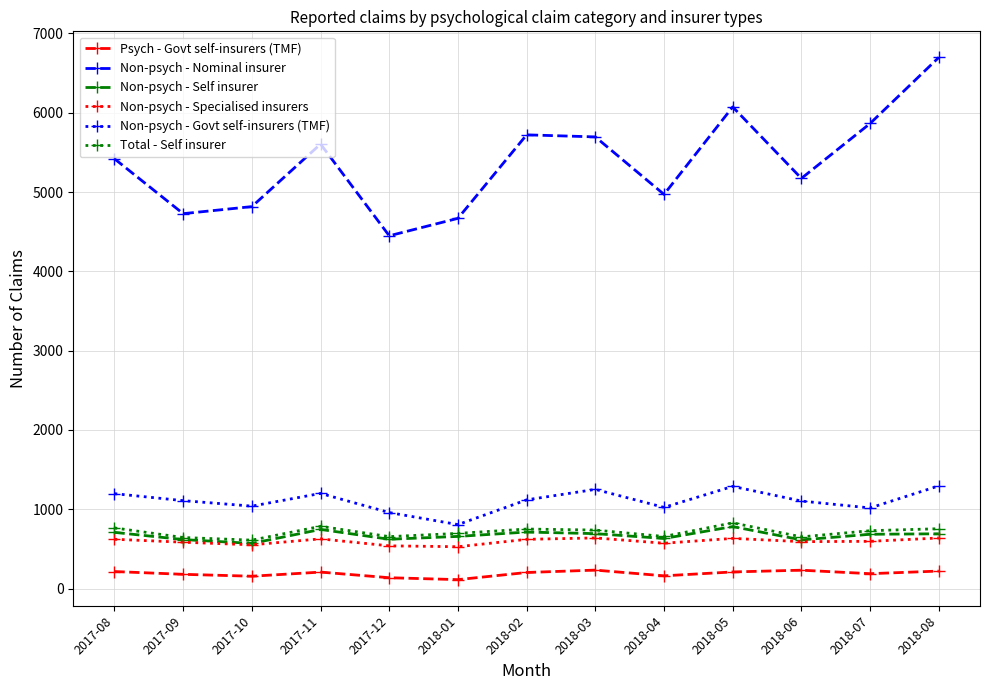

True or false: Psych - Govt self-insurers (TMF) and Total - Self insurer intersect in this chart.

False